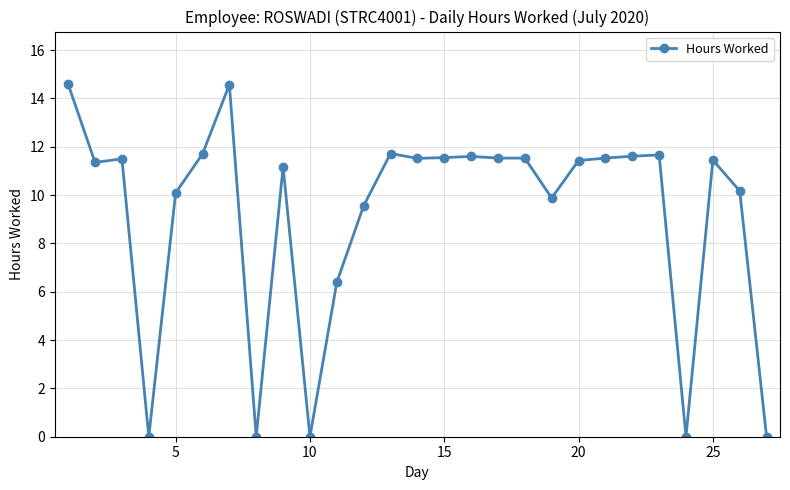

What is the difference between the second highest and second lowest values?

14.6